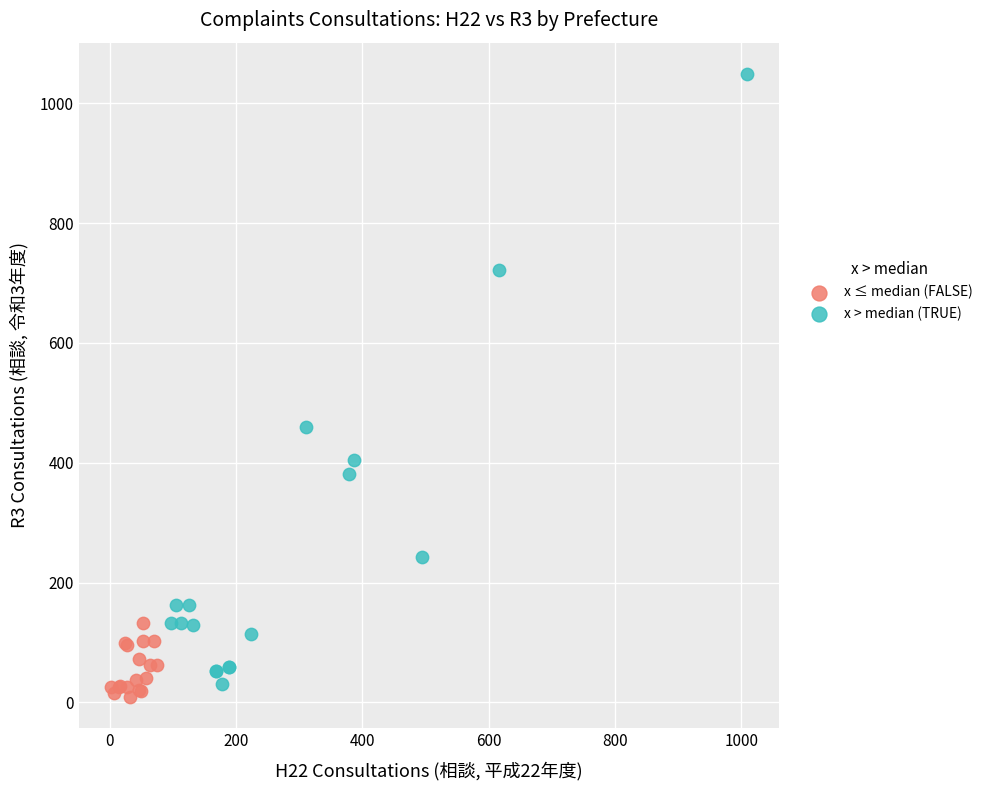

What are all the series names shown in the legend?

x ≤ median (FALSE), x > median (TRUE)